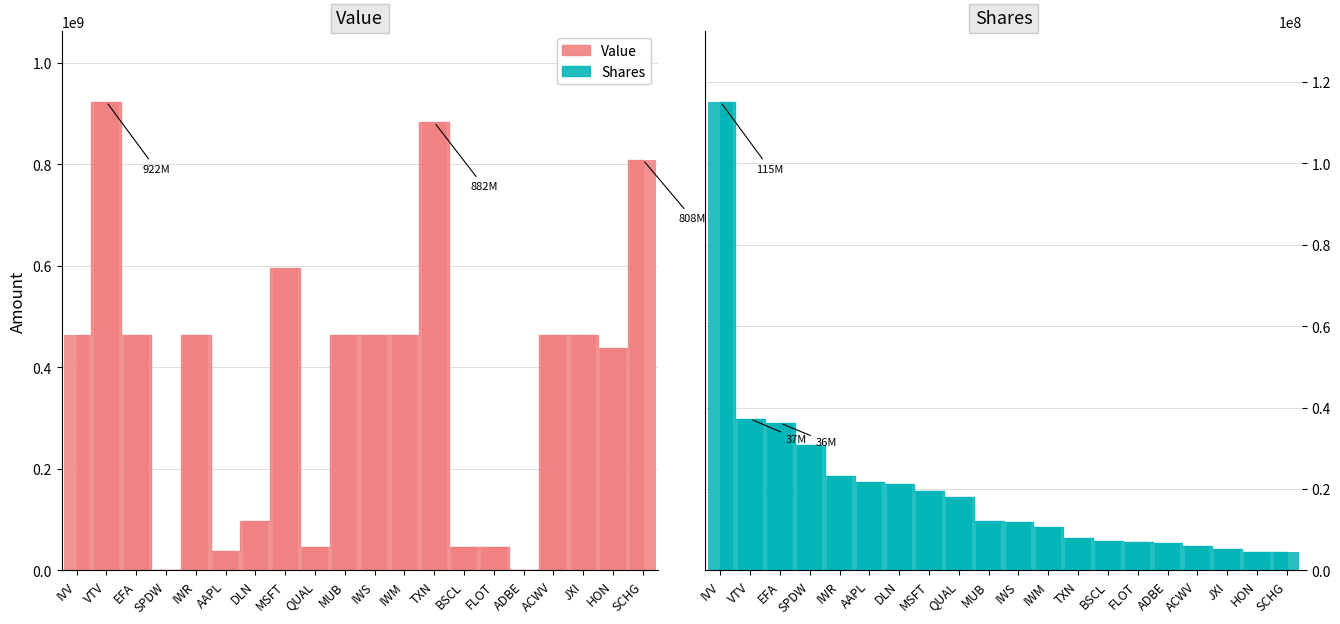

Is the value of Value at ADBE greater than the value of Shares at SPDW?

No